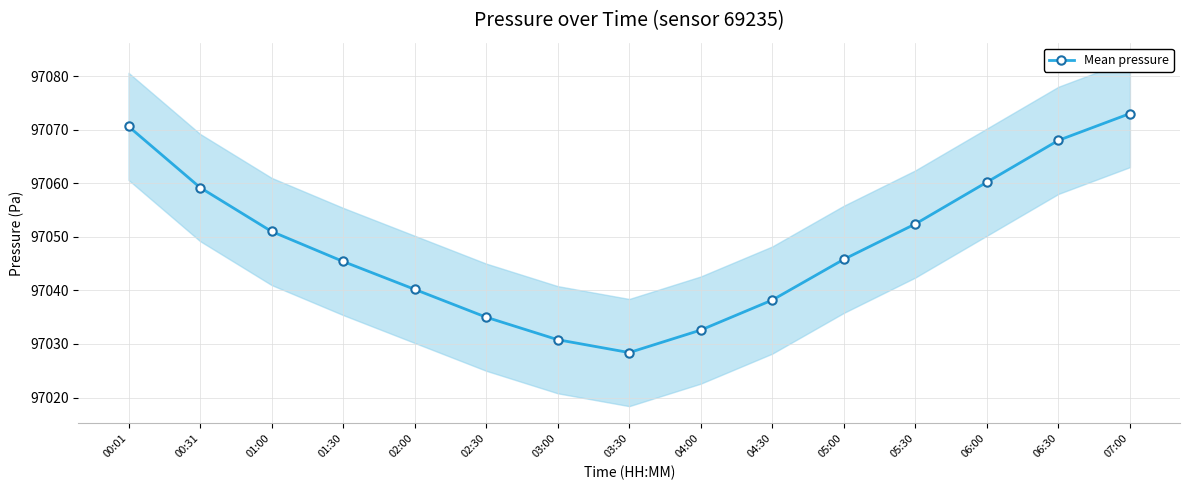

Where is the data nearest to the value 97050?

01:00